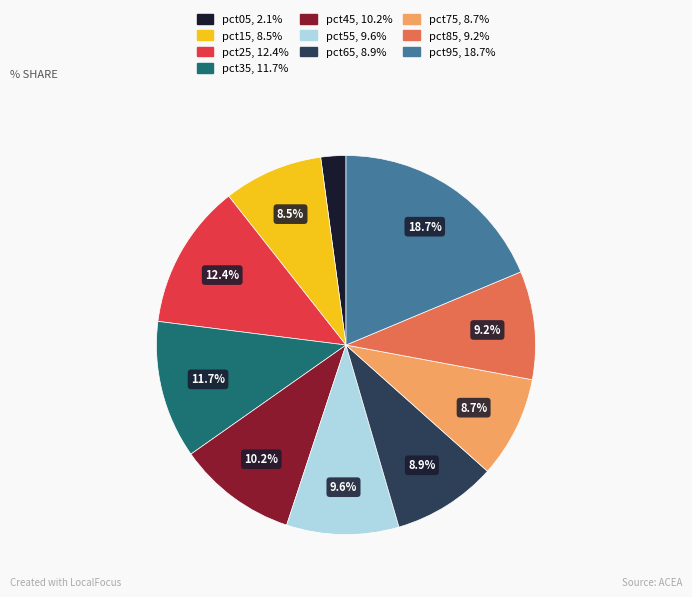

Is the sum of pct05 and pct55 greater than half?

No